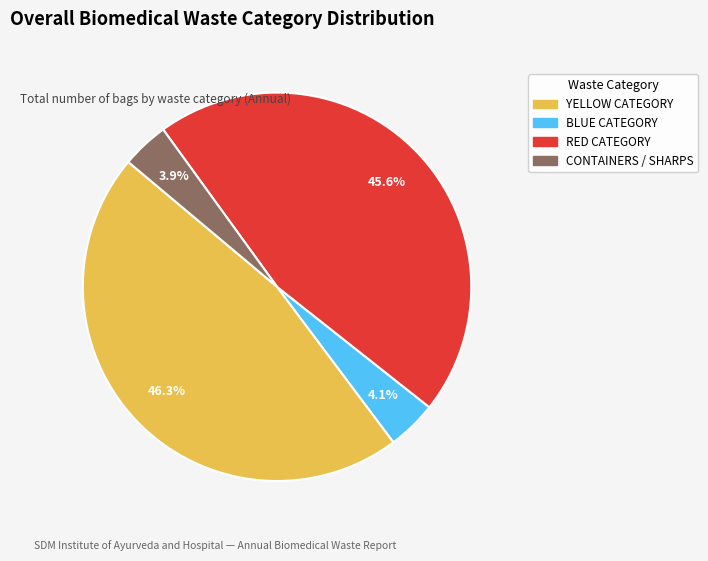

The YELLOW CATEGORY slice represents 46% of the pie. True or false?

True